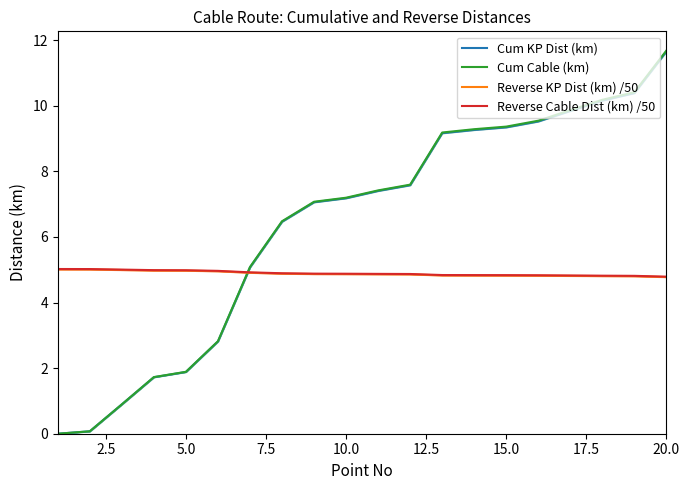

Which series has the largest total across all categories?

Cum Cable (km)